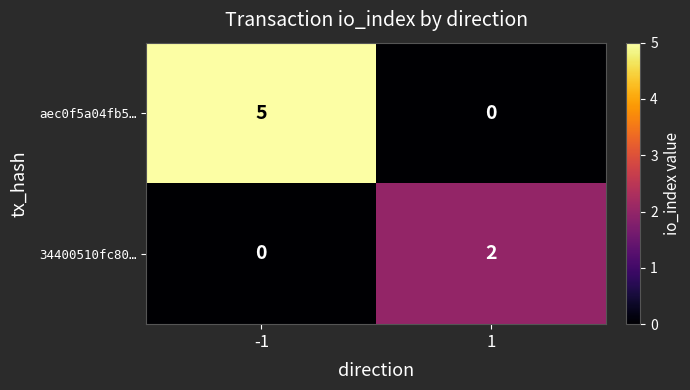

What is the spread (max minus min) of values at -1?

5